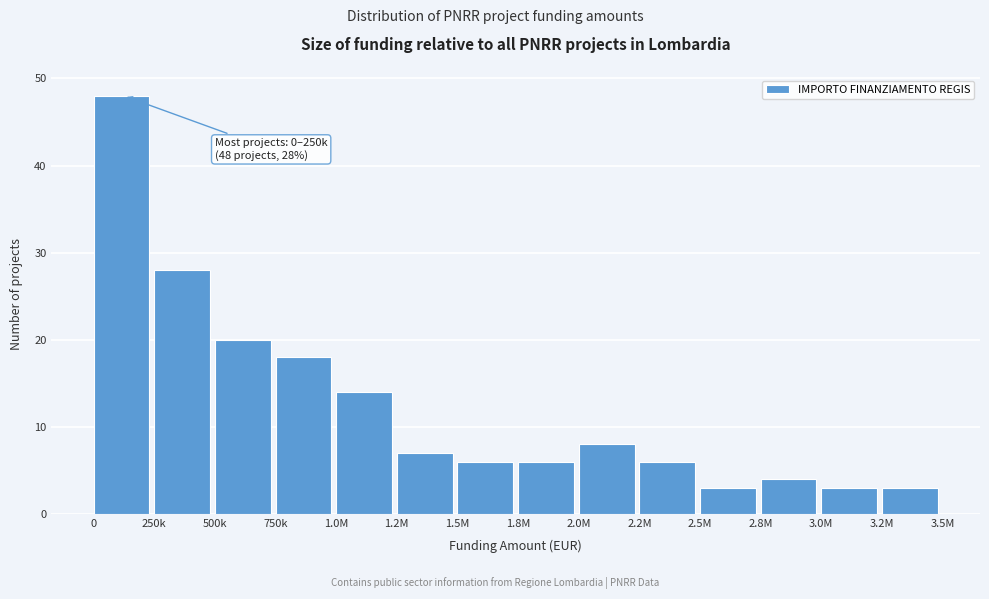

Reading right to left, list all the values displayed in this chart.

3	3	4	3	6	8	6	6	7	14	18	20	28	48